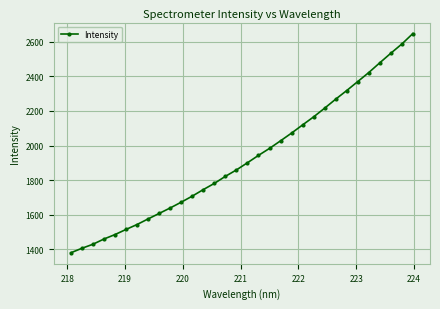

True or false: the data has more than 2 interior local peaks.

False